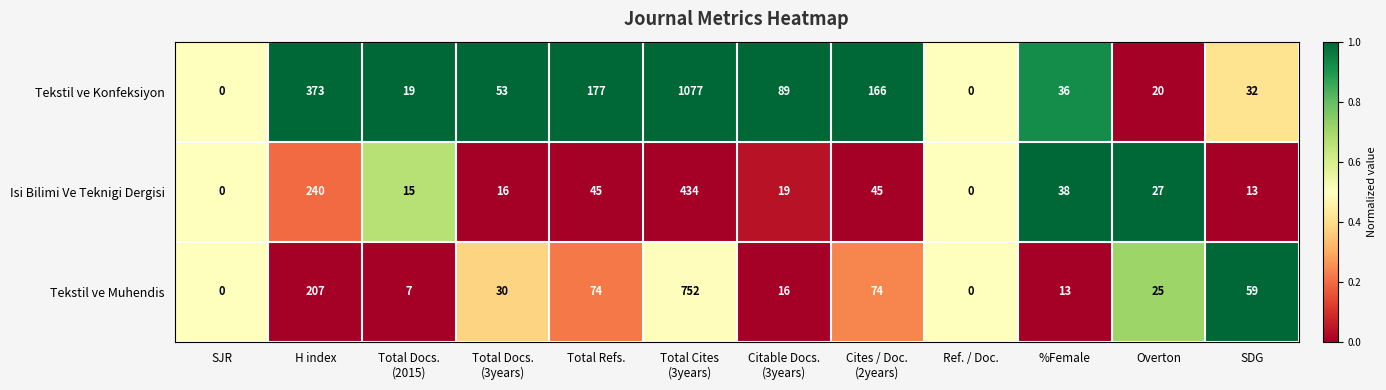

List the series in order of their peak value, highest first.

Tekstil ve Konfeksiyon, Tekstil ve Muhendis, Isi Bilimi Ve Teknigi Dergisi